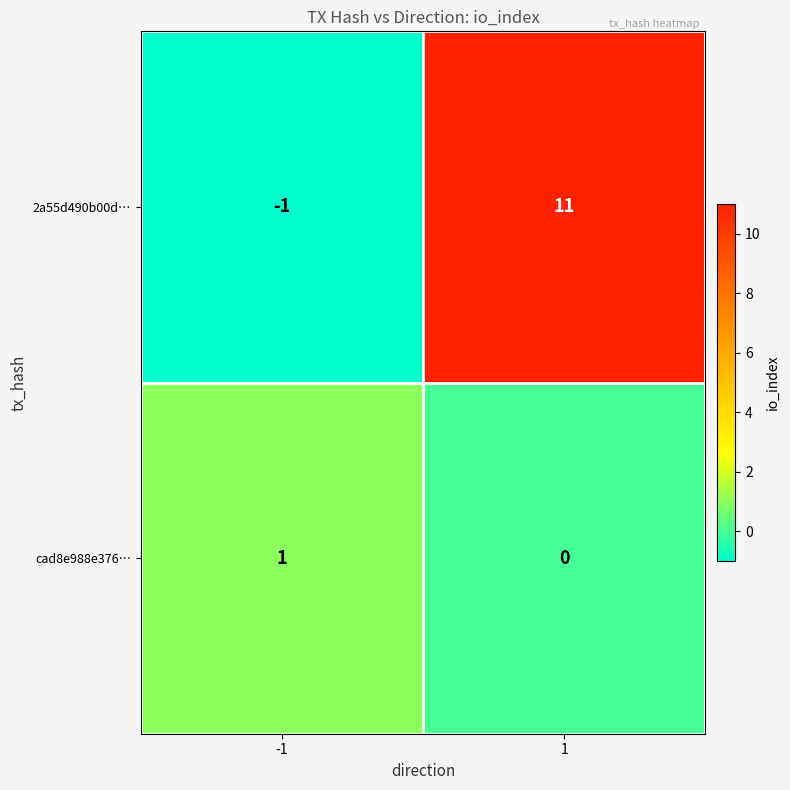

The value of 2a55d490b00d… at -1 is -2. True or false?

False